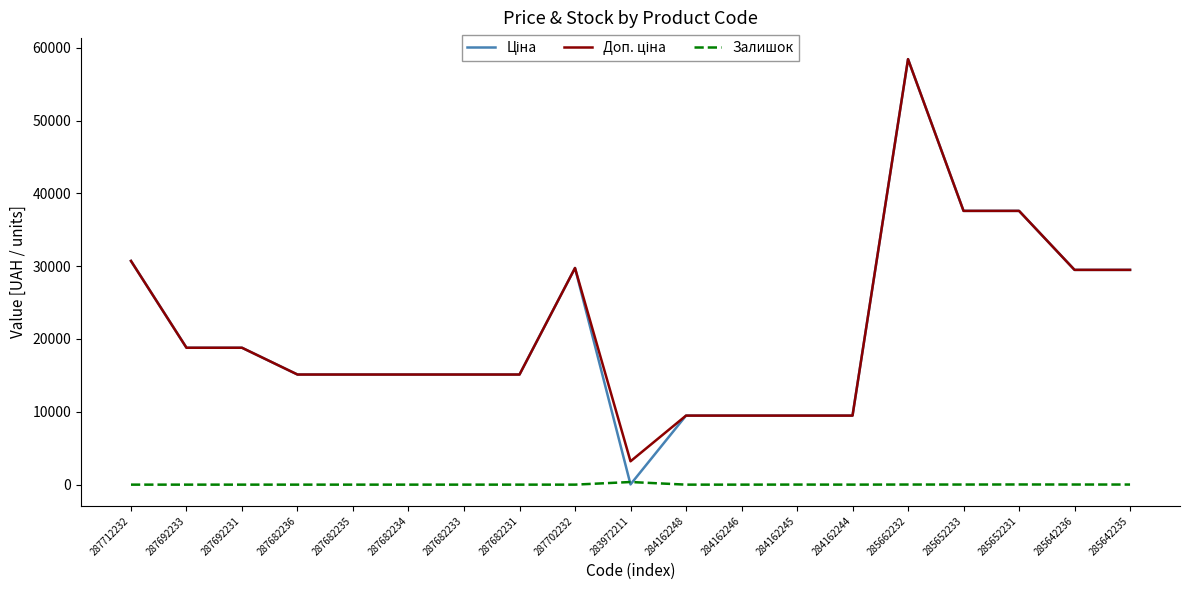

What is the maximum value shown in the chart?

58426.5